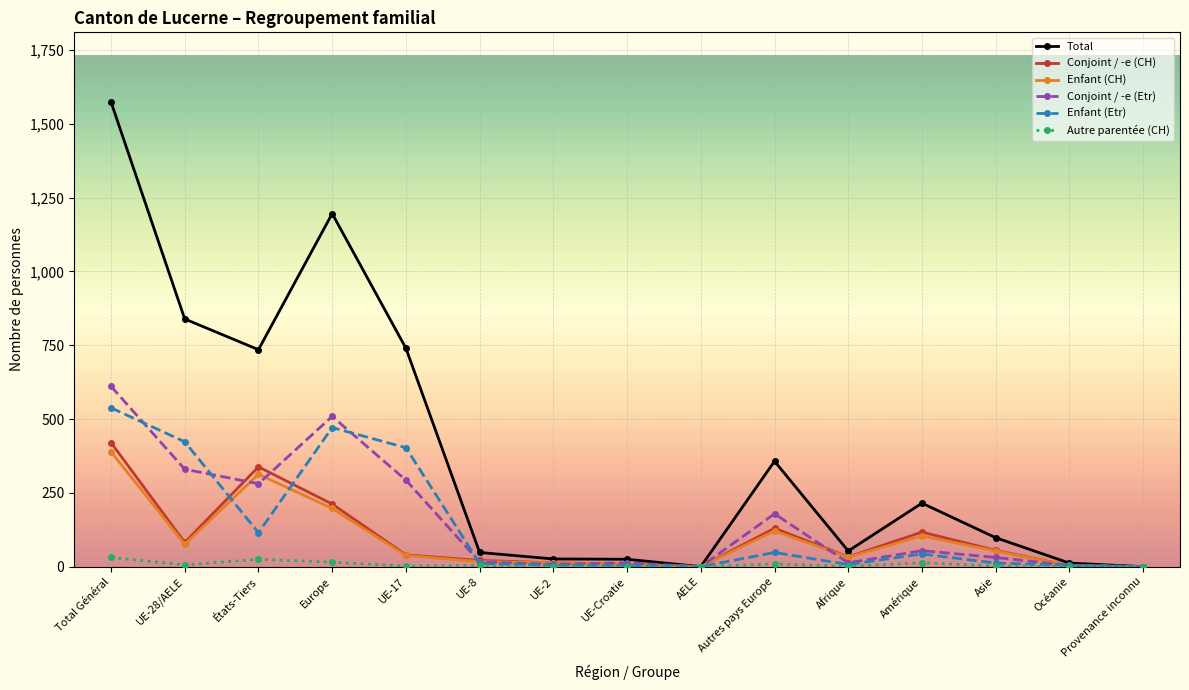

Between Total Général and UE-28/AELE, which series saw the biggest shift?

Total